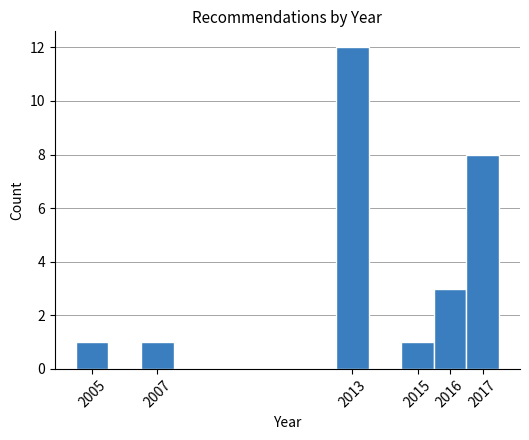

Reading left to right, transcribe this chart: for each bar, give the range it covers on the x-axis and its height. The values are not printed on the chart, so give them approximately, as read against the axis.

2004.5 to 2005.5: 1
2005.5 to 2006.5: 0
2006.5 to 2007.5: 1
2007.5 to 2008.5: 0
2008.5 to 2009.5: 0
2009.5 to 2010.5: 0
2010.5 to 2011.5: 0
2011.5 to 2012.5: 0
2012.5 to 2013.5: 12
2013.5 to 2014.5: 0
2014.5 to 2015.5: 1
2015.5 to 2016.5: 3
2016.5 to 2017.5: 8